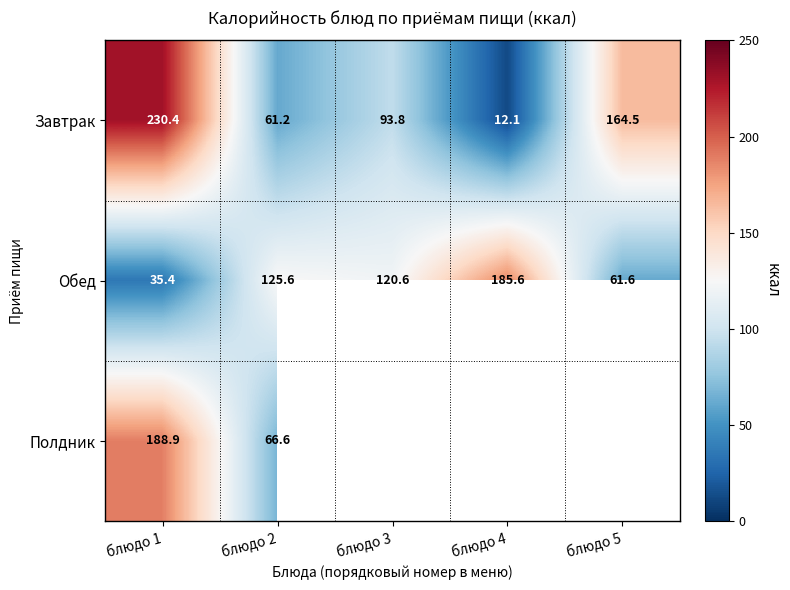

The value of Обед at блюдо 1 is 12.4. True or false?

False